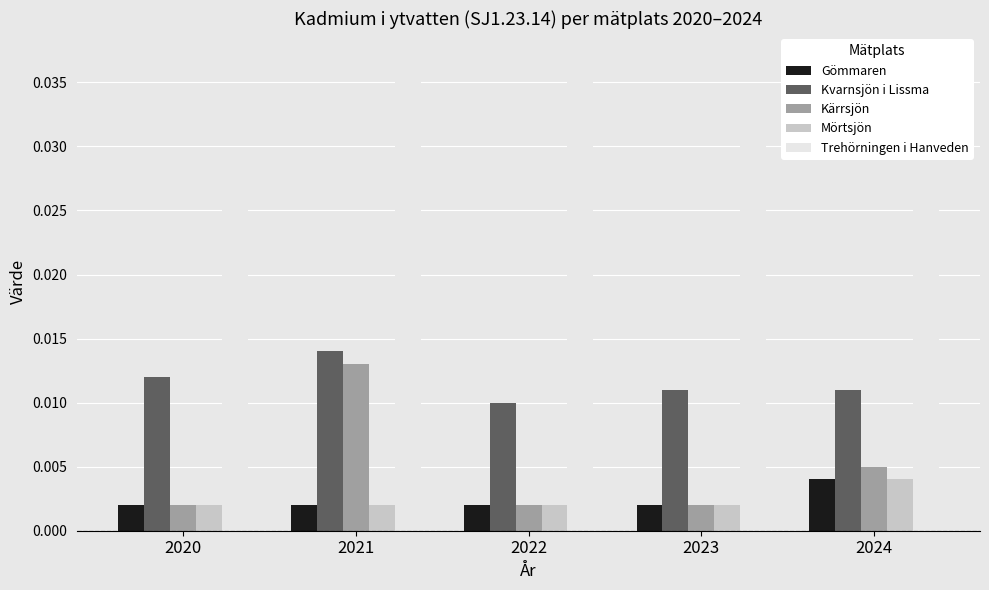

Where is Trehörningen i Hanveden nearest to the value 0?

2020